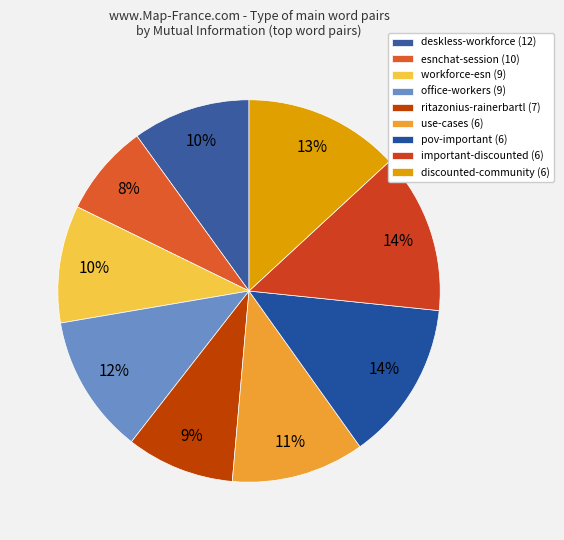

To the nearest percent, what is the combined percentage of office-workers and pov-important?

25%